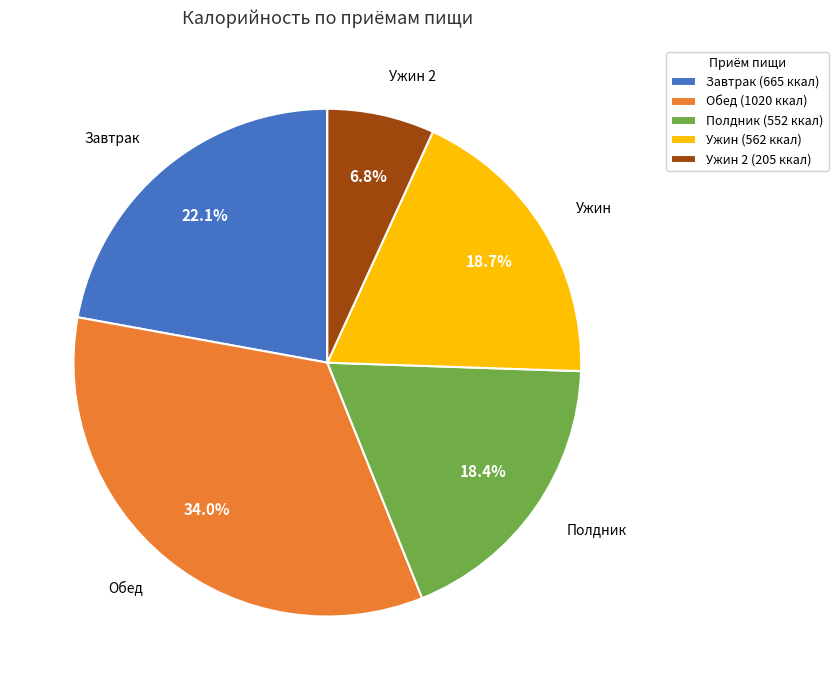

Does any single category account for the majority?

No